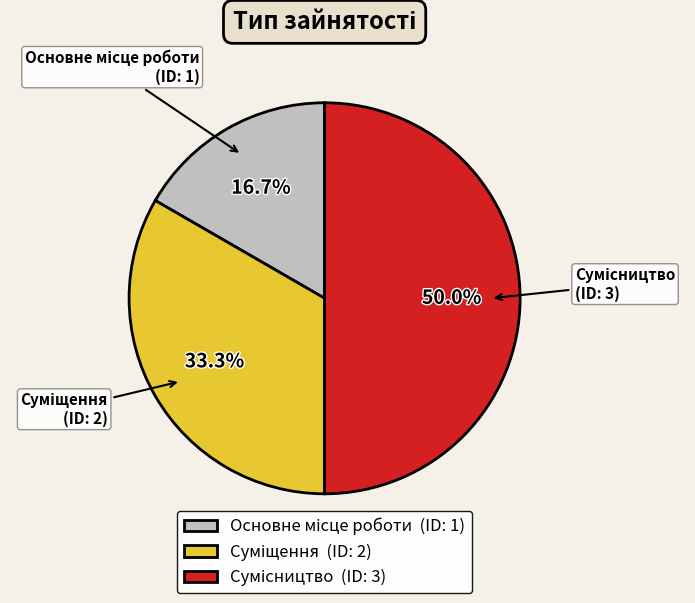

What is the change in value from Основне місце роботи to Сумісництво?

+2